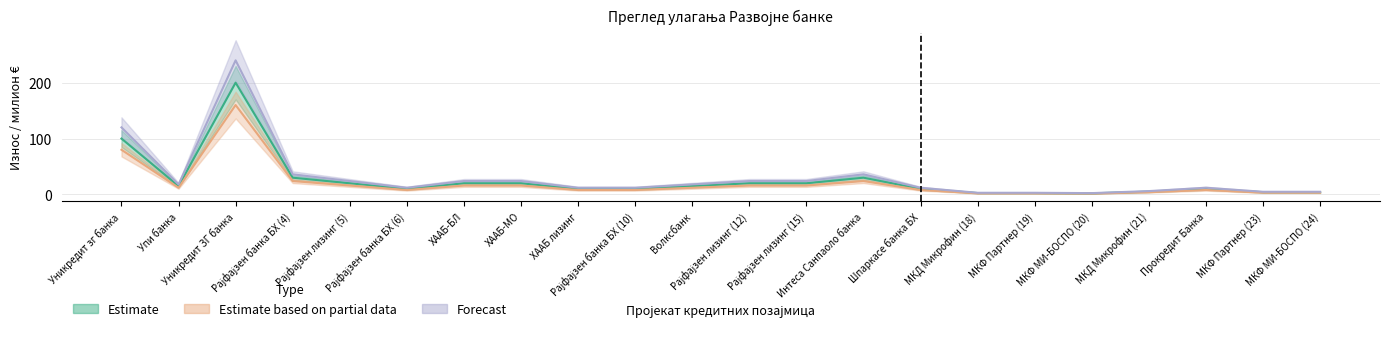

True or false: Estimate based on partial data has a value of 16.0 at Рајфајзен лизинг (12).

True